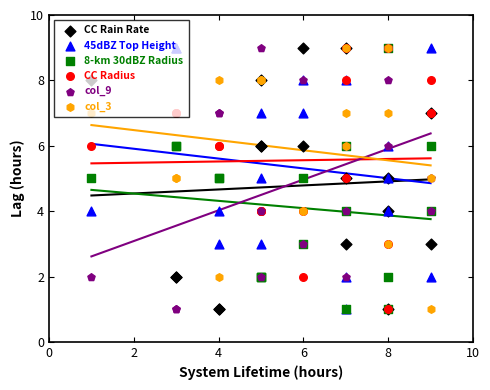

Which series contains the highest Y value?

CC Rain Rate